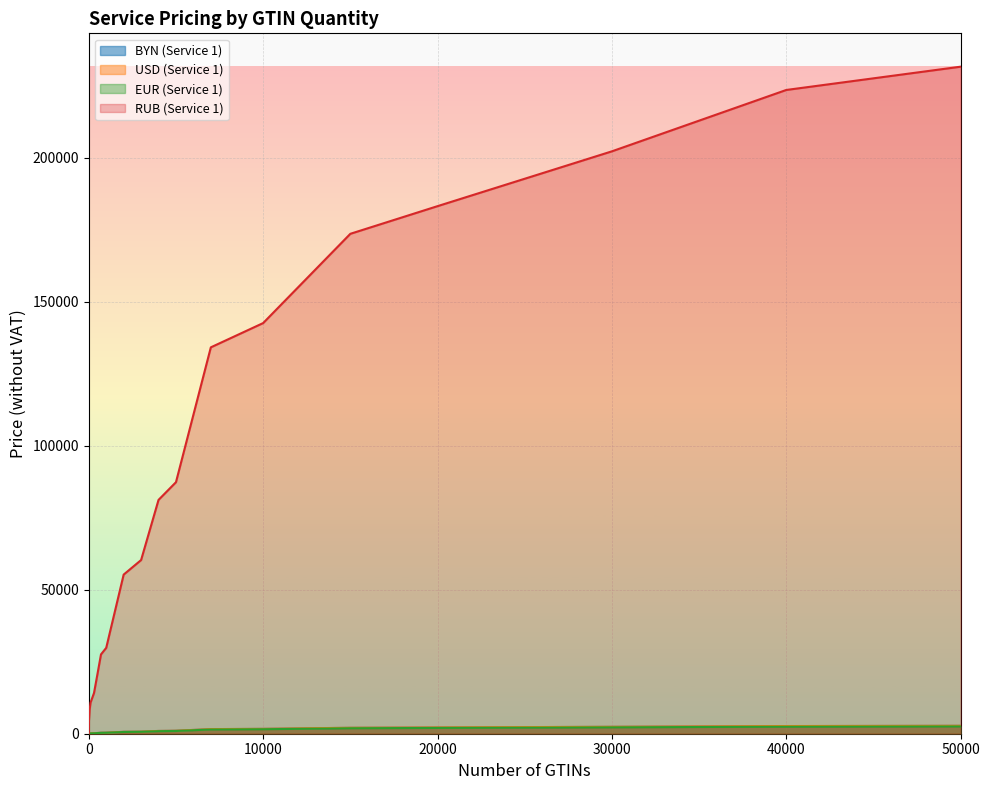

Is it true that BYN (Service 1) equals 327 at 700?

True